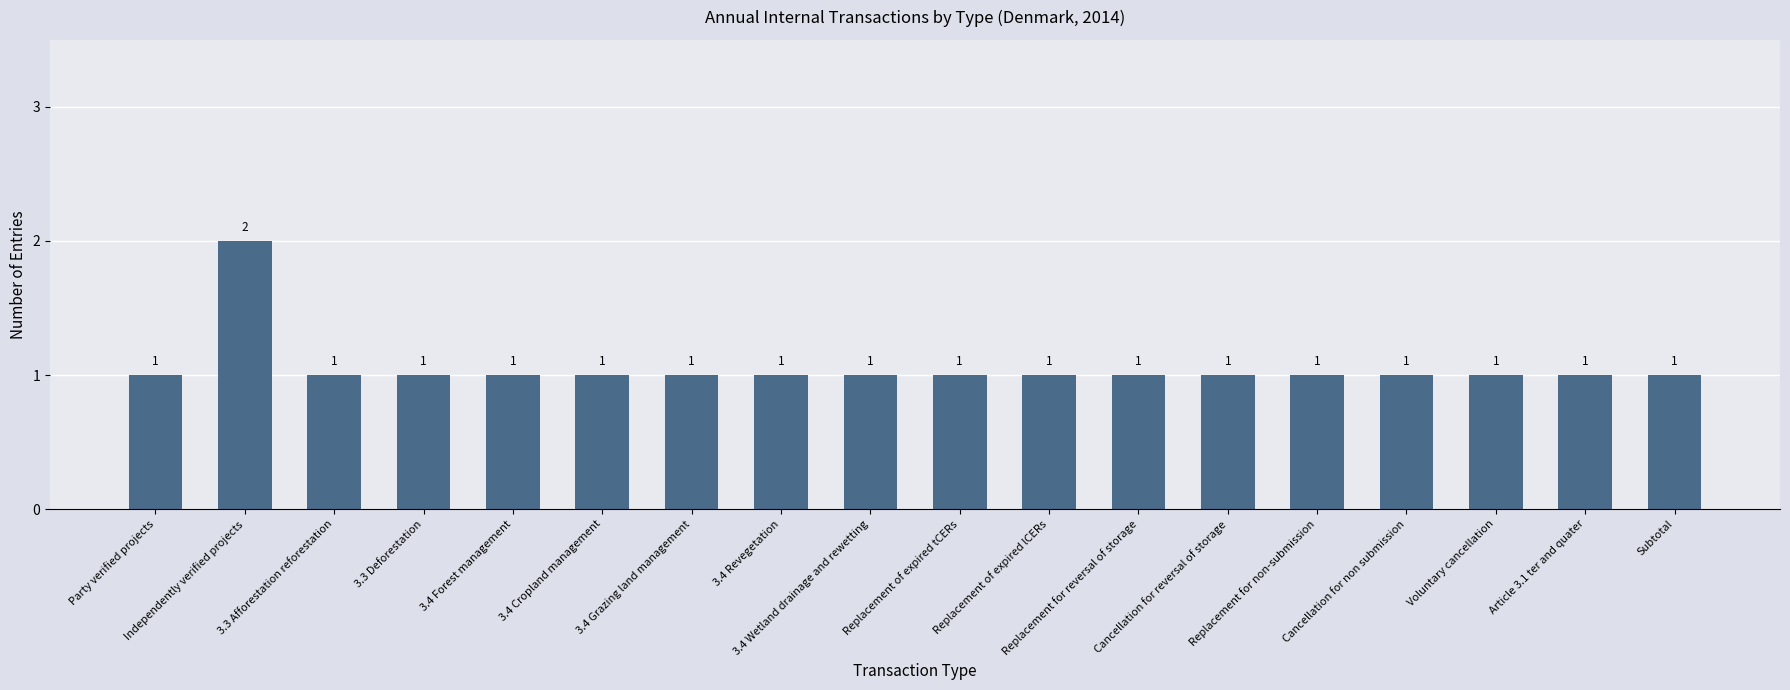

What is the value of the 15th bar from the left?

1